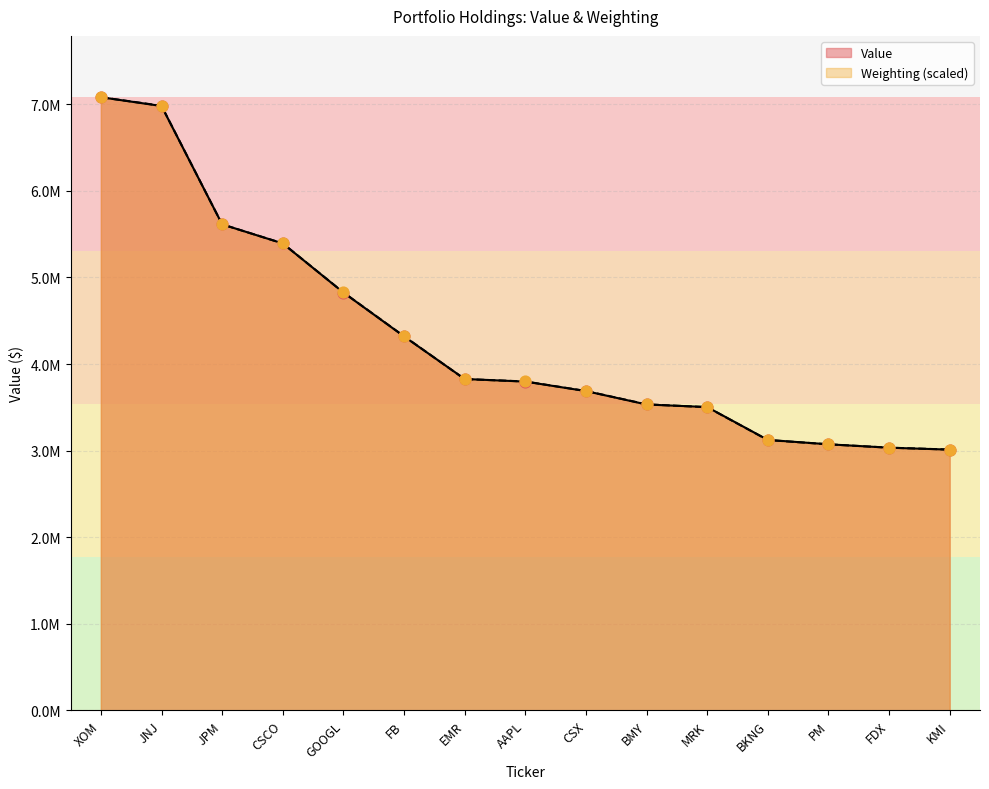

What are all the series names shown in the legend?

Value, Weighting (scaled)